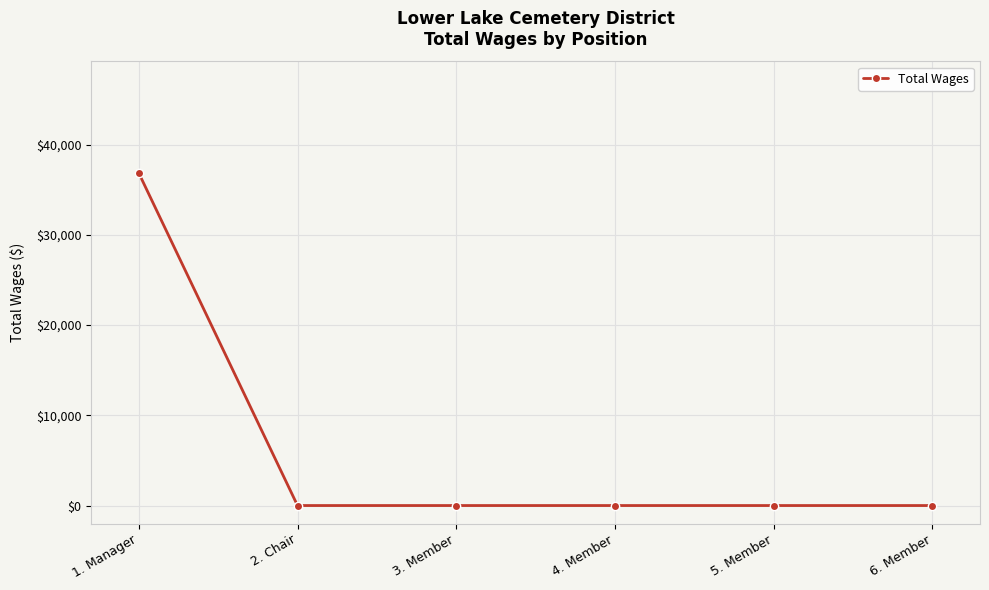

What is the sum of all values?

36845